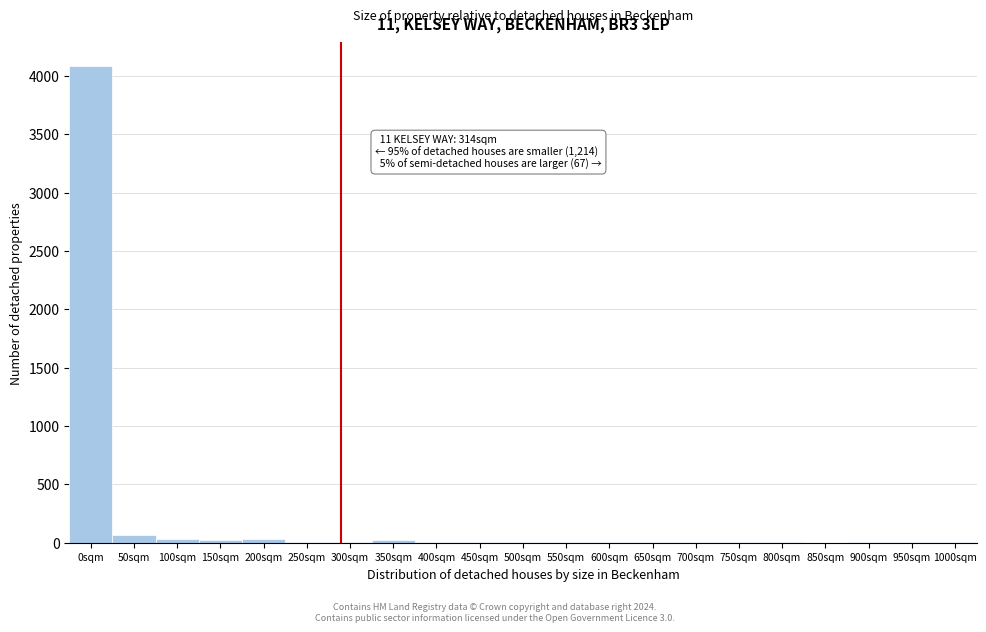

The chart shows a value of 4 at 450sqm. True or false?

True